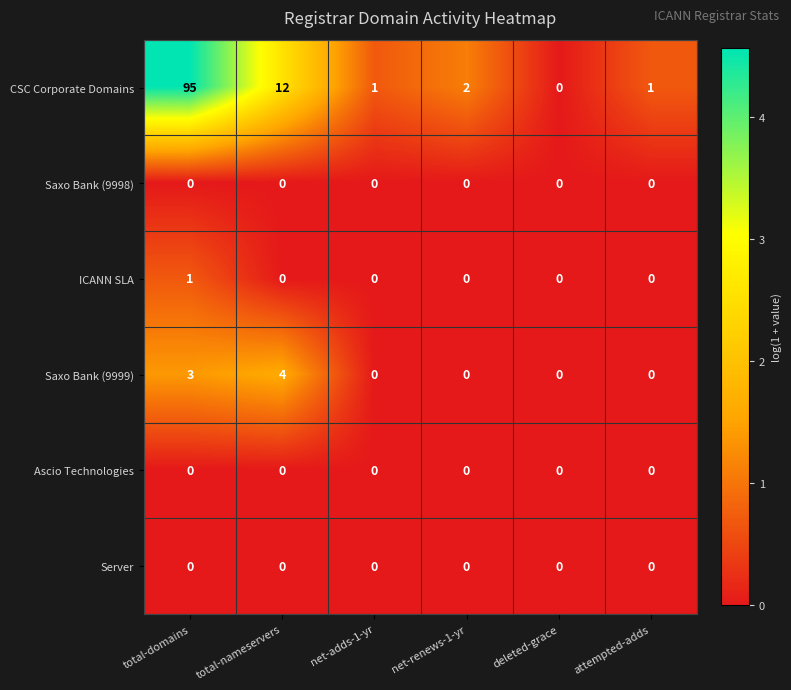

True or false: Saxo Bank (9999) has a value of 4 at total-domains.

False